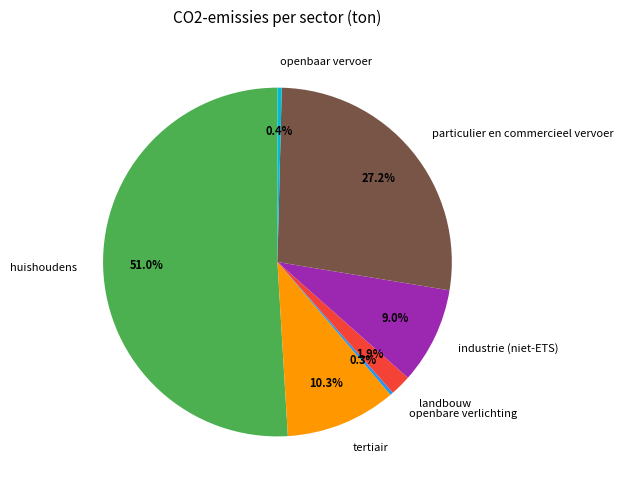

To the nearest percent, what is the difference between the openbaar vervoer and tertiair slice percentages?

10%